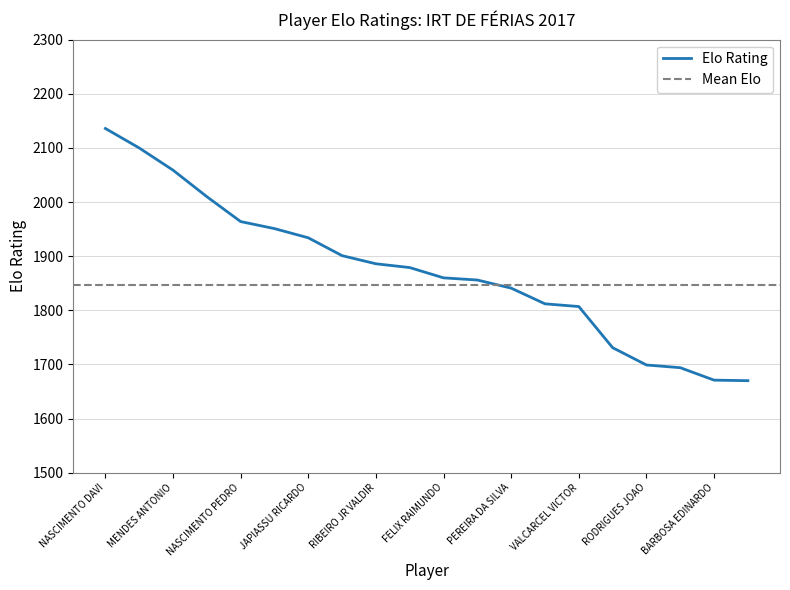

What is the value of the 11th point from the left?

1860